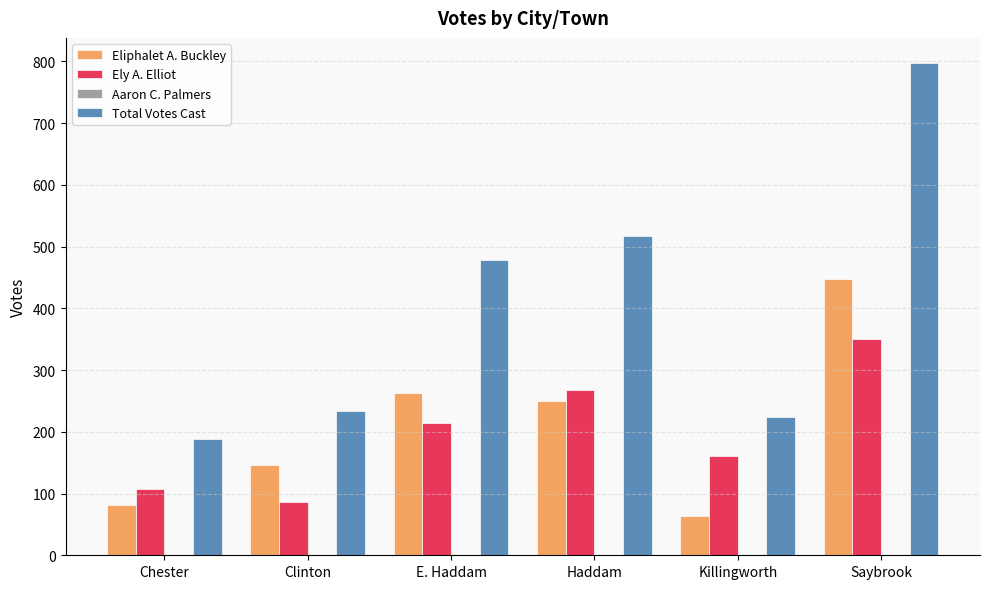

What is the total value across all series at Killingworth?

448